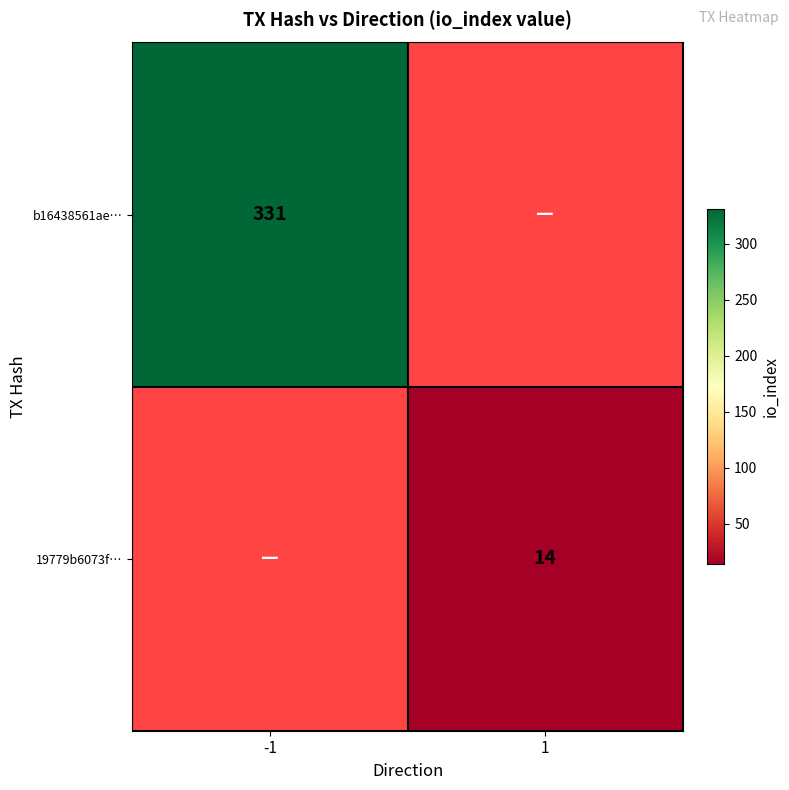

How many series are shown in this chart?

2